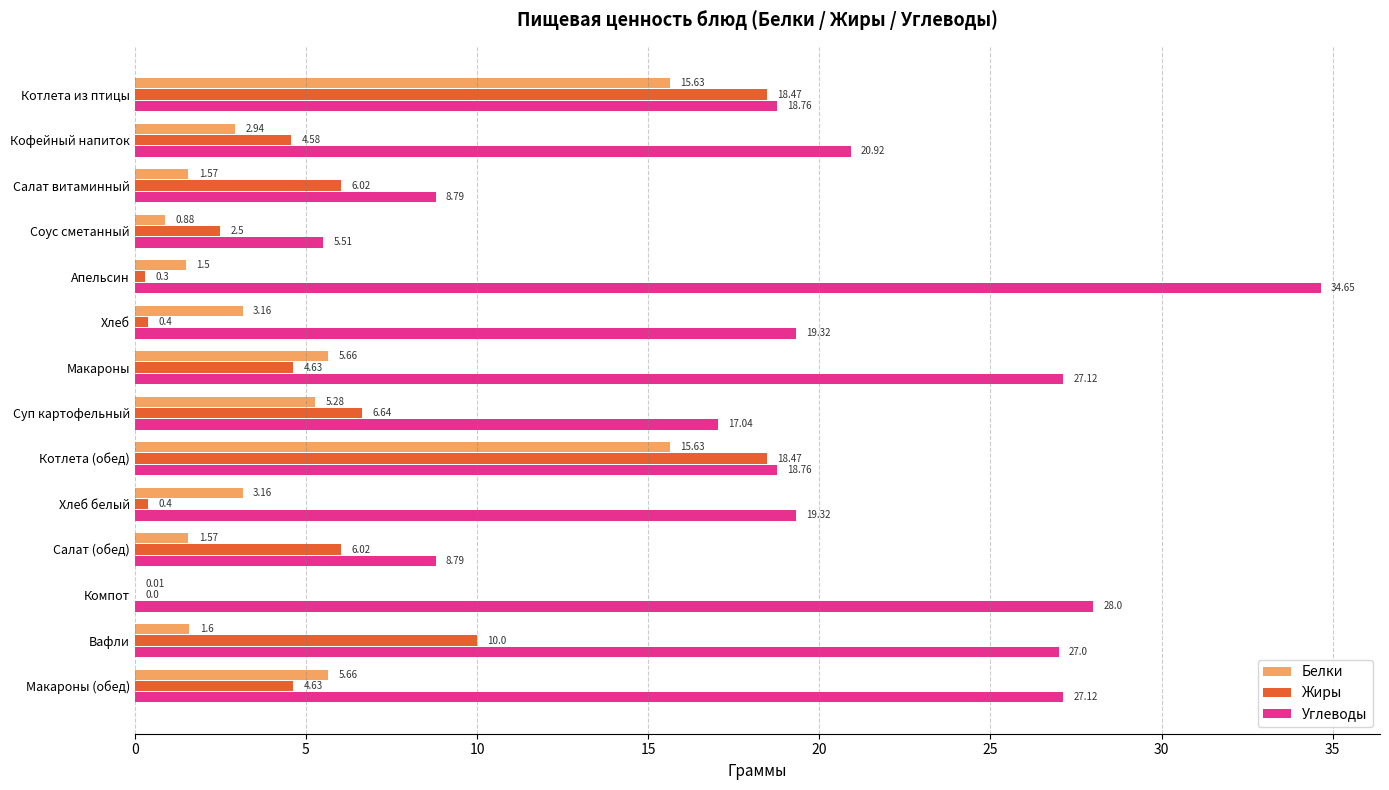

Is the value of Жиры at Салат витаминный greater than the value of Углеводы at Хлеб белый?

No